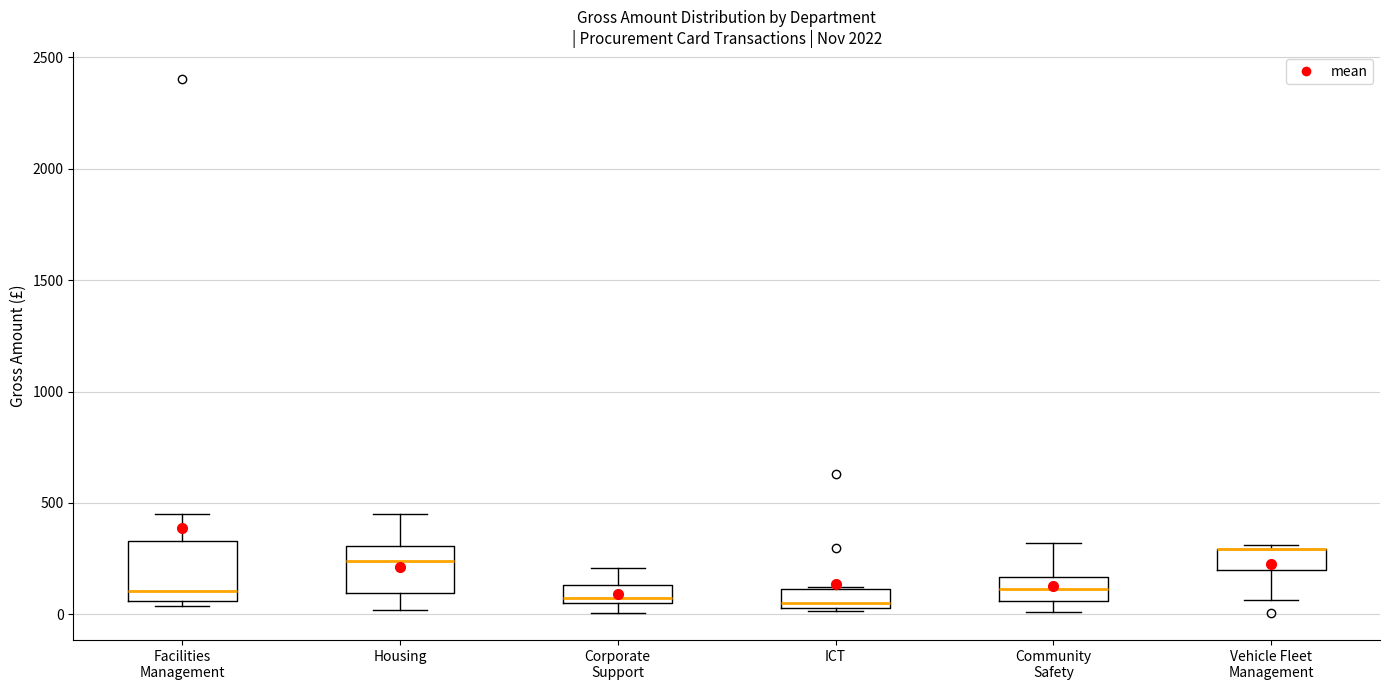

Reading left to right, transcribe this box plot: for each box, give where its median line is, the range the box spans, and where its two whiskers end, as read against the y-axis. The values are not printed on the chart, so give them approximately, as read against the axis.

Facilities Management: median 100, box 50 to 350, whiskers 50 (just below the box's lower edge) to 450
Housing: median 250, box 100 to 300, whiskers 0 to 450
Corporate Support: median 50 (just above the box's lower edge), box 50 to 150, whiskers 0 to 200
ICT: median 50 (just above the box's lower edge), box 50 to 100, whiskers 0 to 100
Community Safety: median 100, box 50 to 150, whiskers 0 to 300
Vehicle Fleet Management: median 300 (drawn on the box's upper edge), box 200 to 300, whiskers 50 to 300 (just above the box's upper edge)